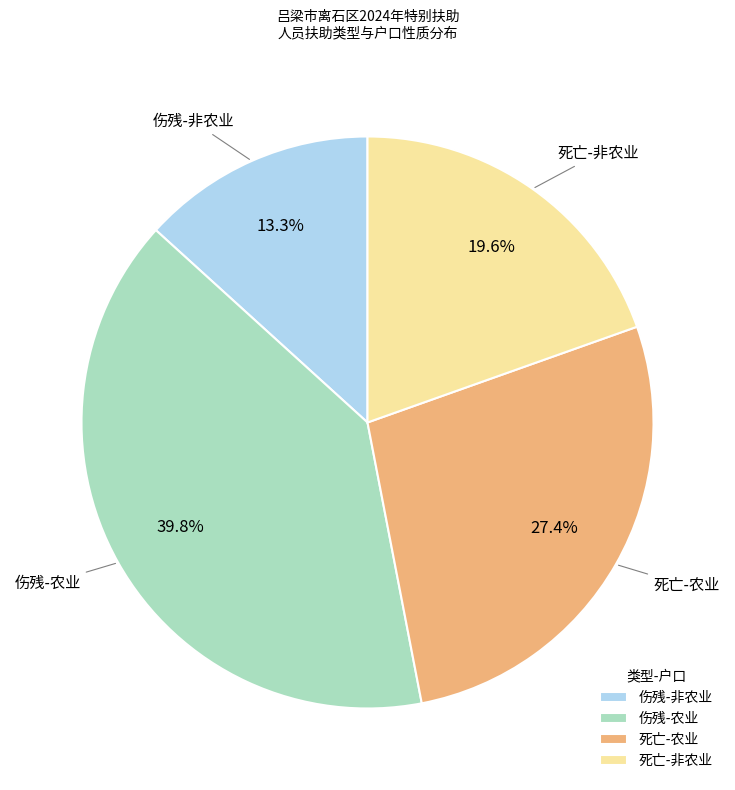

What is the largest slice in the pie chart?

伤残-农业